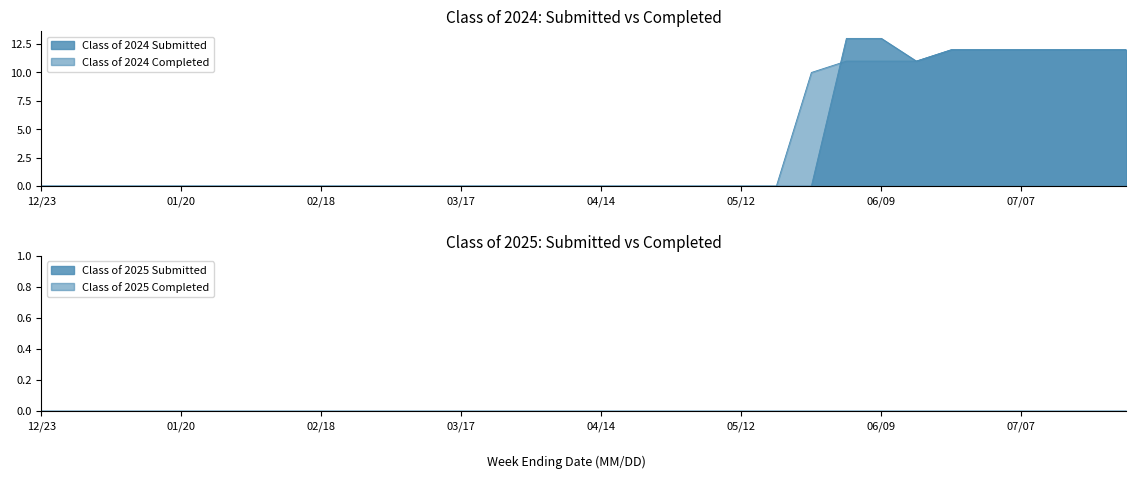

Does the chart display data point markers on the line(s)?

No